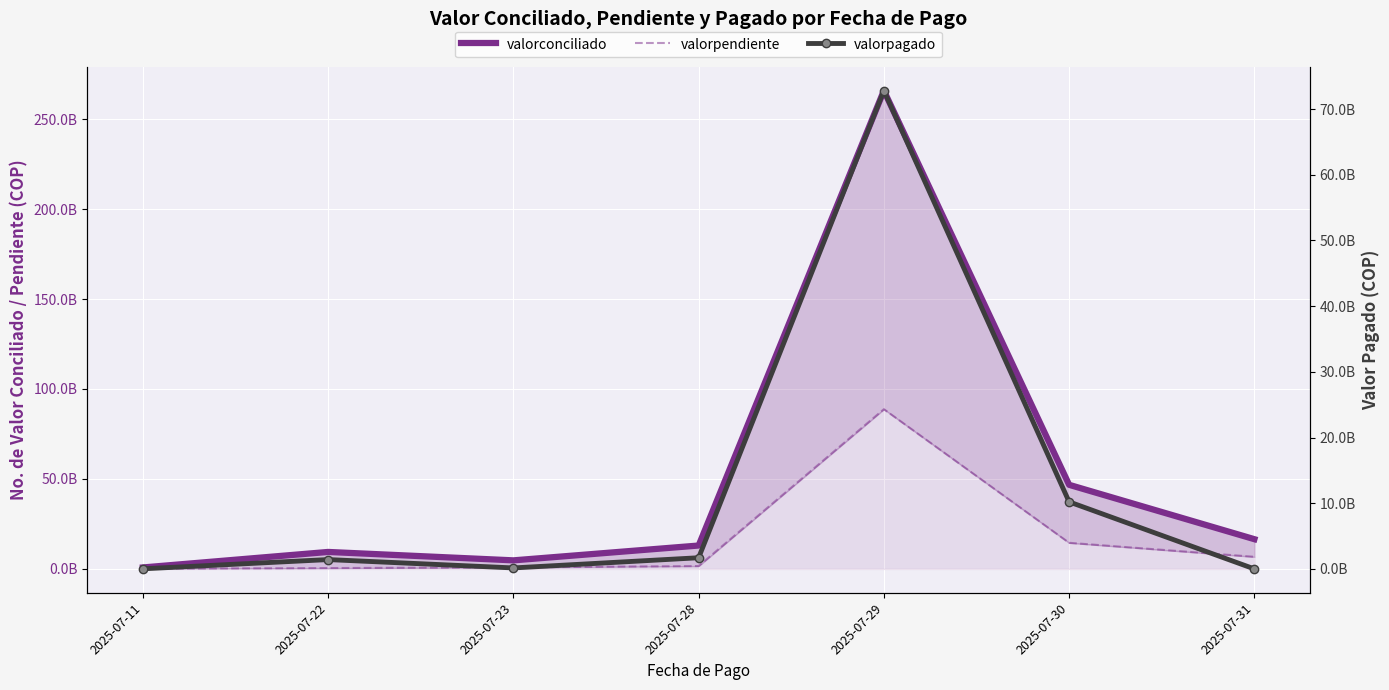

At which category is the sum across all series the highest?

2025-07-29